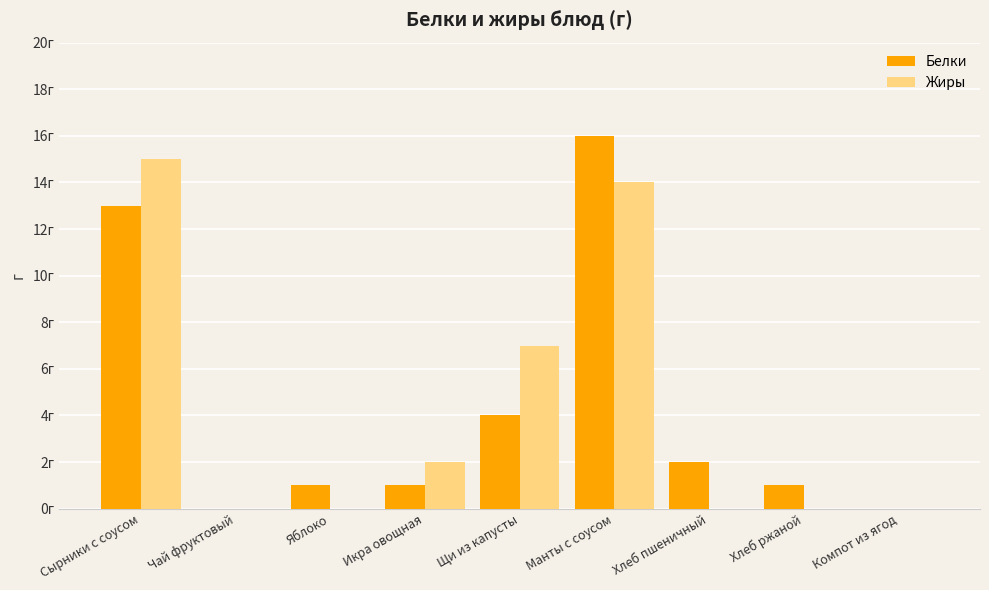

Are the bars grouped side by side (vs. stacked)?

Yes